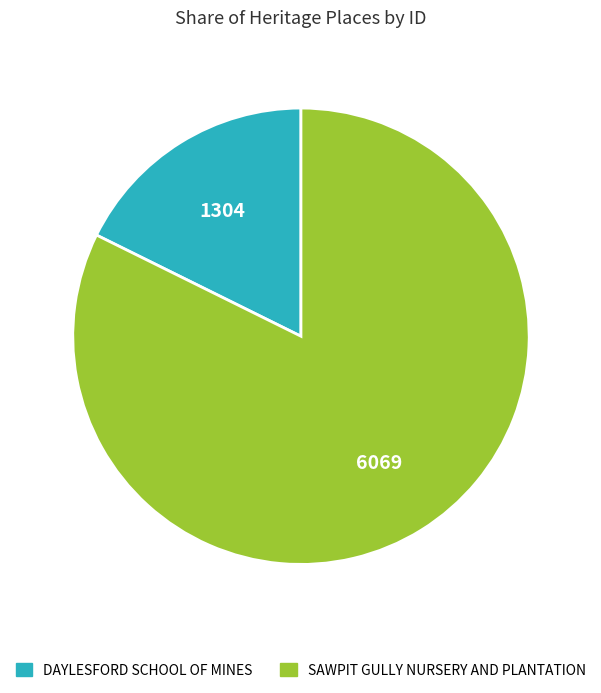

Is it true that DAYLESFORD SCHOOL OF MINES is 18% of the pie?

True